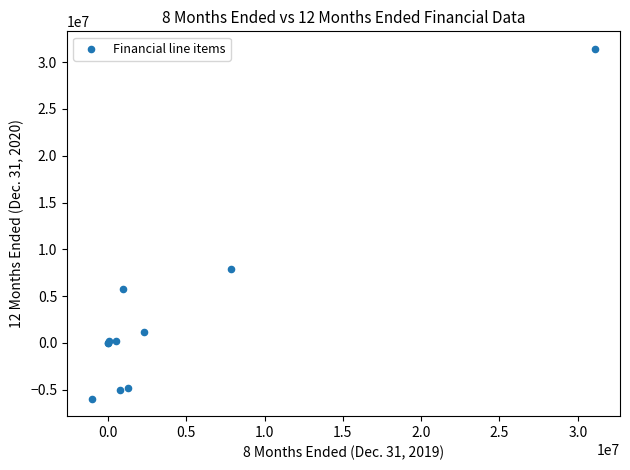

What Y value in the scatter plot is closest to 12731298?

7852941.0